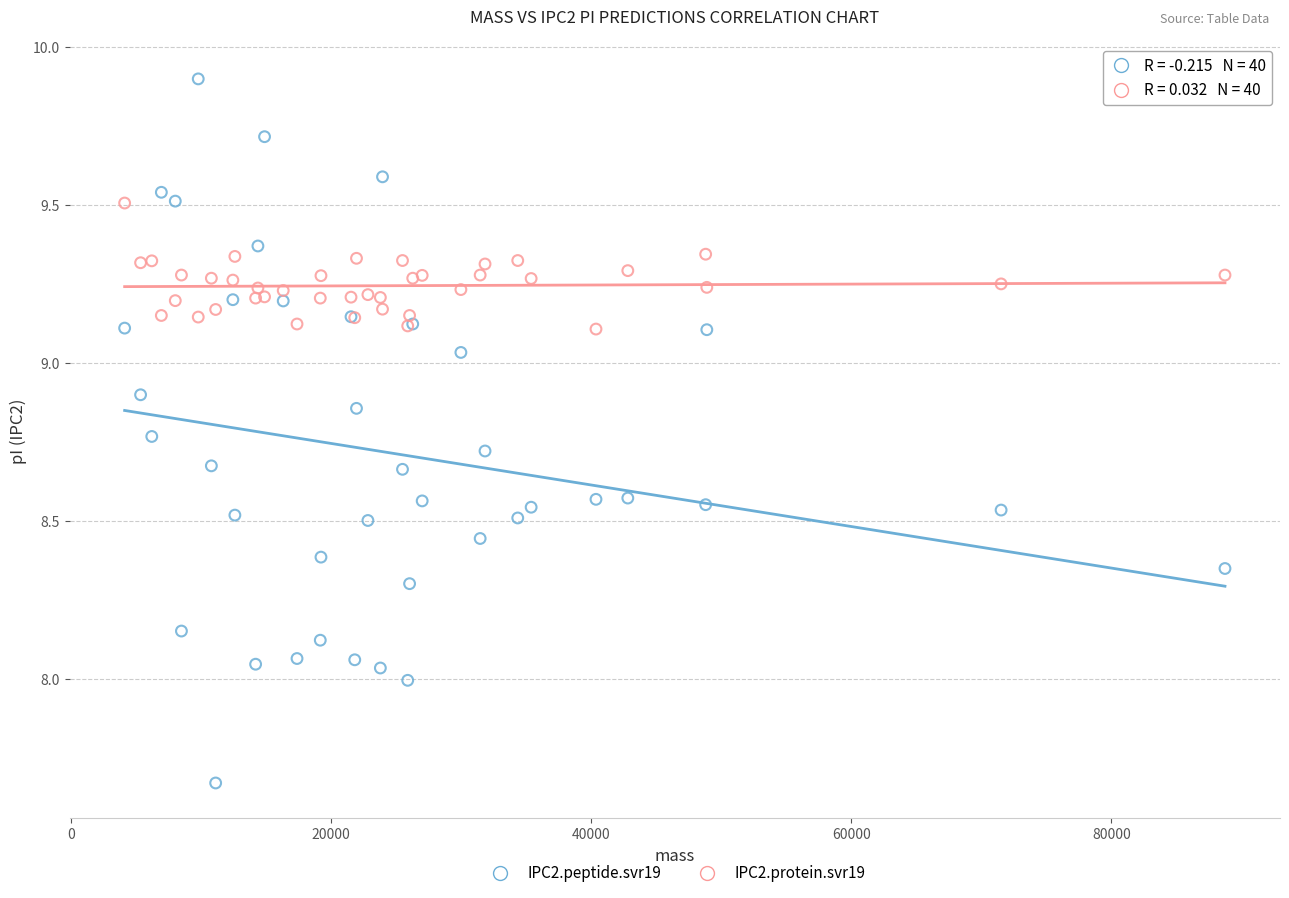

What is the X range (max minus min) for the scatter plot?

84578.4